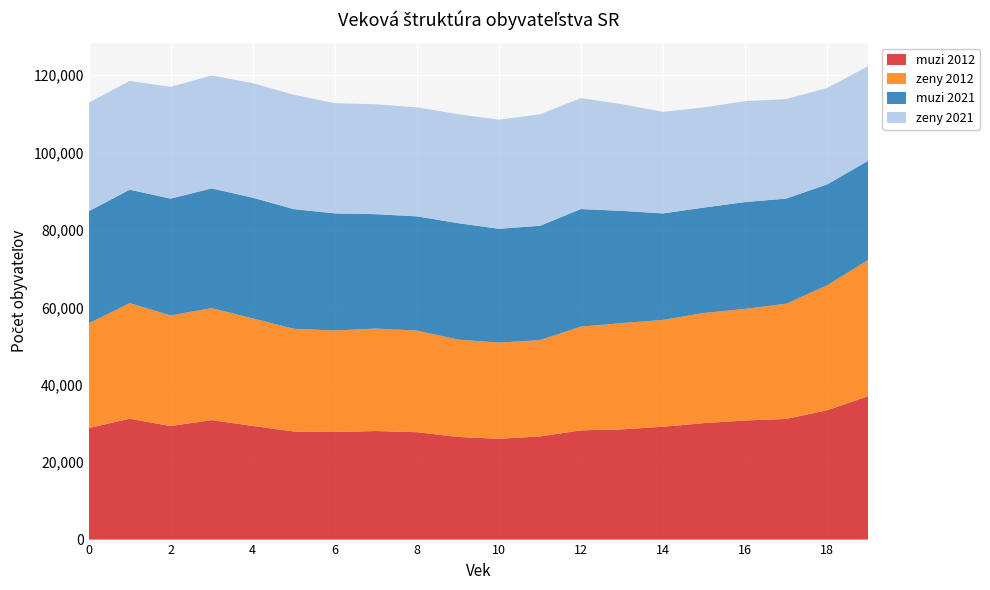

Reading left to right, list all the values displayed in this chart.

muzi 2012: 0=28798	1=31234	2=29331	3=30872	4=29357	5=27938	6=27784	7=28051	8=27755	9=26525	10=26040	11=26653	12=28226	13=28483	14=29162	15=30090	16=30772	17=31173	18=33412	19=37046
zeny 2012: 0=27030	1=29857	2=28572	3=28933	4=27784	5=26526	6=26231	7=26465	8=26248	9=25148	10=24849	11=24887	12=26802	13=27442	14=27593	15=28456	16=28824	17=29757	18=32268	19=35194
muzi 2021: 0=28984	1=29313	2=30188	3=30924	4=31194	5=30921	6=30265	7=29559	8=29508	9=30093	10=29410	11=29531	12=30371	13=29006	14=27514	15=27240	16=27609	17=27166	18=26086	19=25619
zeny 2021: 0=28048	1=28087	2=28878	3=29187	4=29594	5=29544	6=28463	7=28396	8=28168	9=28160	10=28187	11=28802	12=28671	13=27574	14=26256	15=25884	16=26071	17=25708	18=24906	19=24436